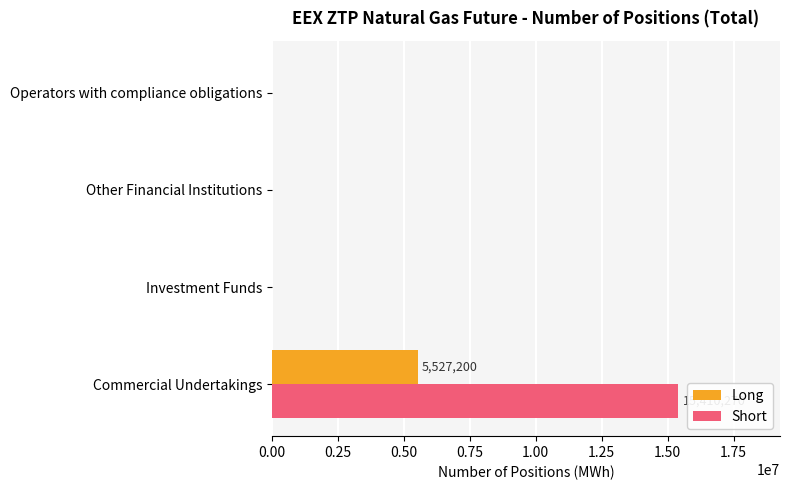

What is the sum of the Short values at Commercial Undertakings and Investment Funds?

15410270